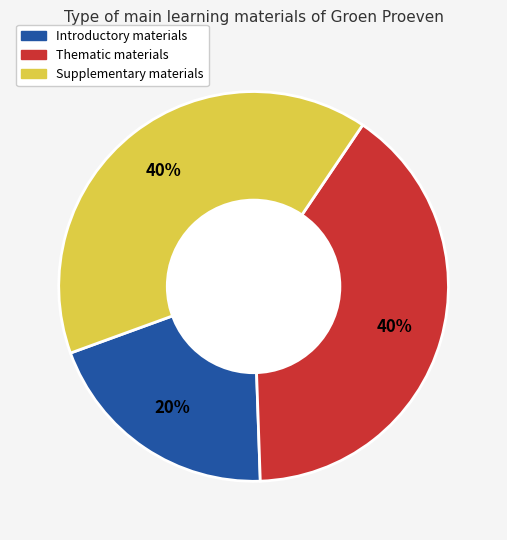

How many slices are in this pie chart?

3